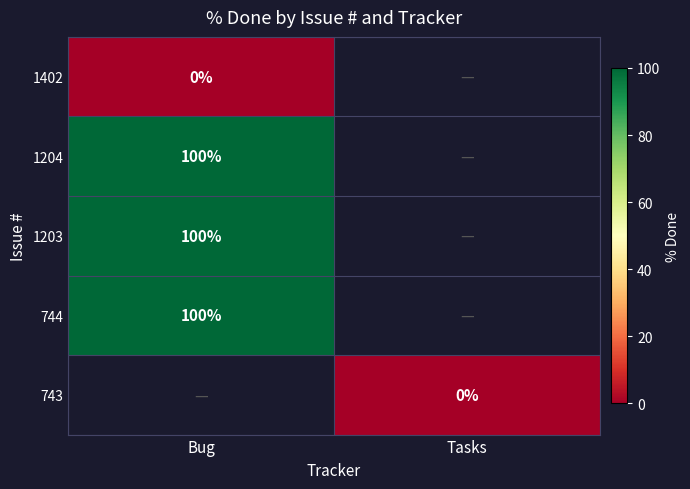

The value of 1204 at Bug is 100. True or false?

True